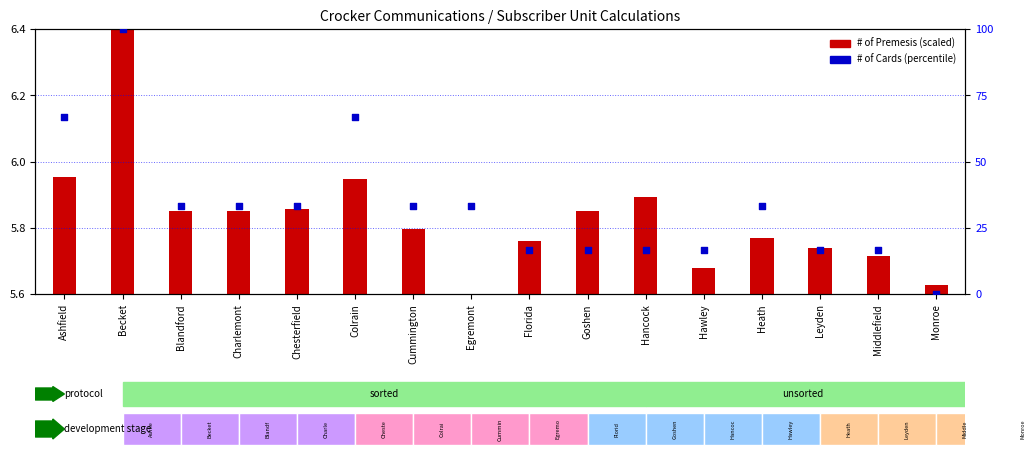

What are all the series names shown in the legend?

# of Premesis (scaled), # of Cards (percentile)